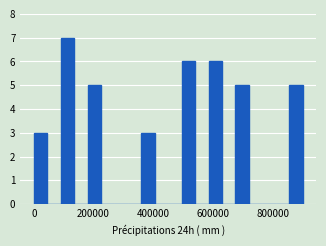

Around what value on the x-axis is the tallest bar? Give the approximate position of its centre, as read against the axis.

120000